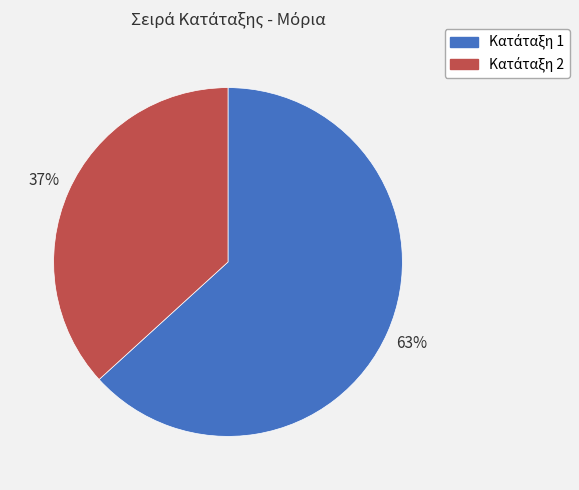

Count the number of slices in the pie.

2